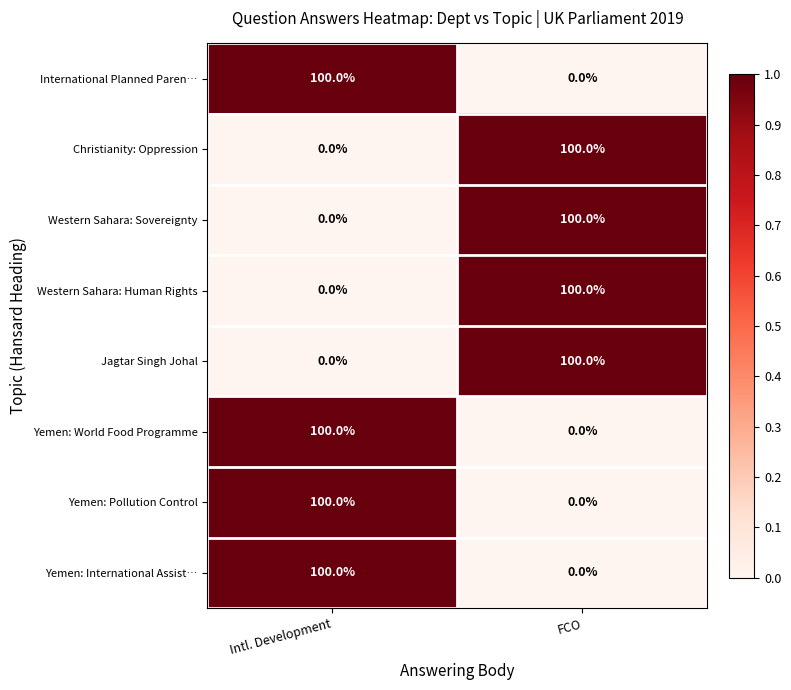

What is the sum of the Yemen: World Food Programme values at Intl. Development and FCO?

100